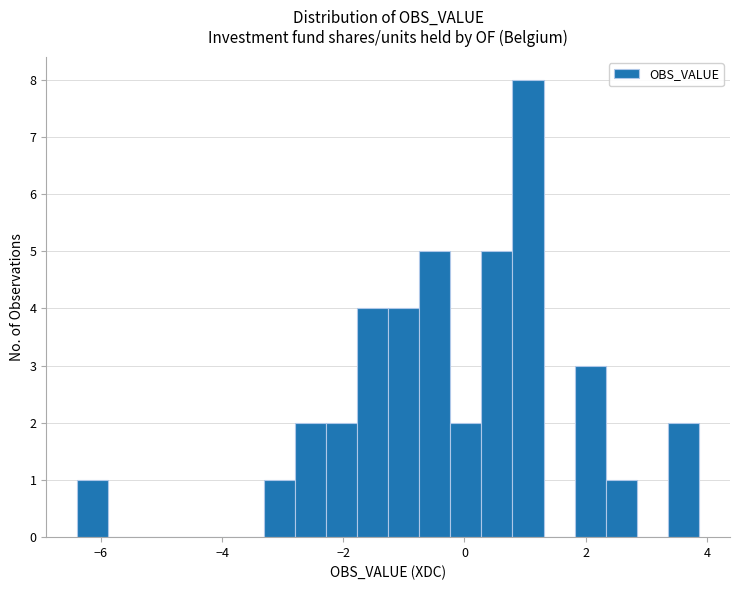

Around what value on the x-axis is the tallest bar? Give the approximate position of its centre, as read against the axis.

1.0